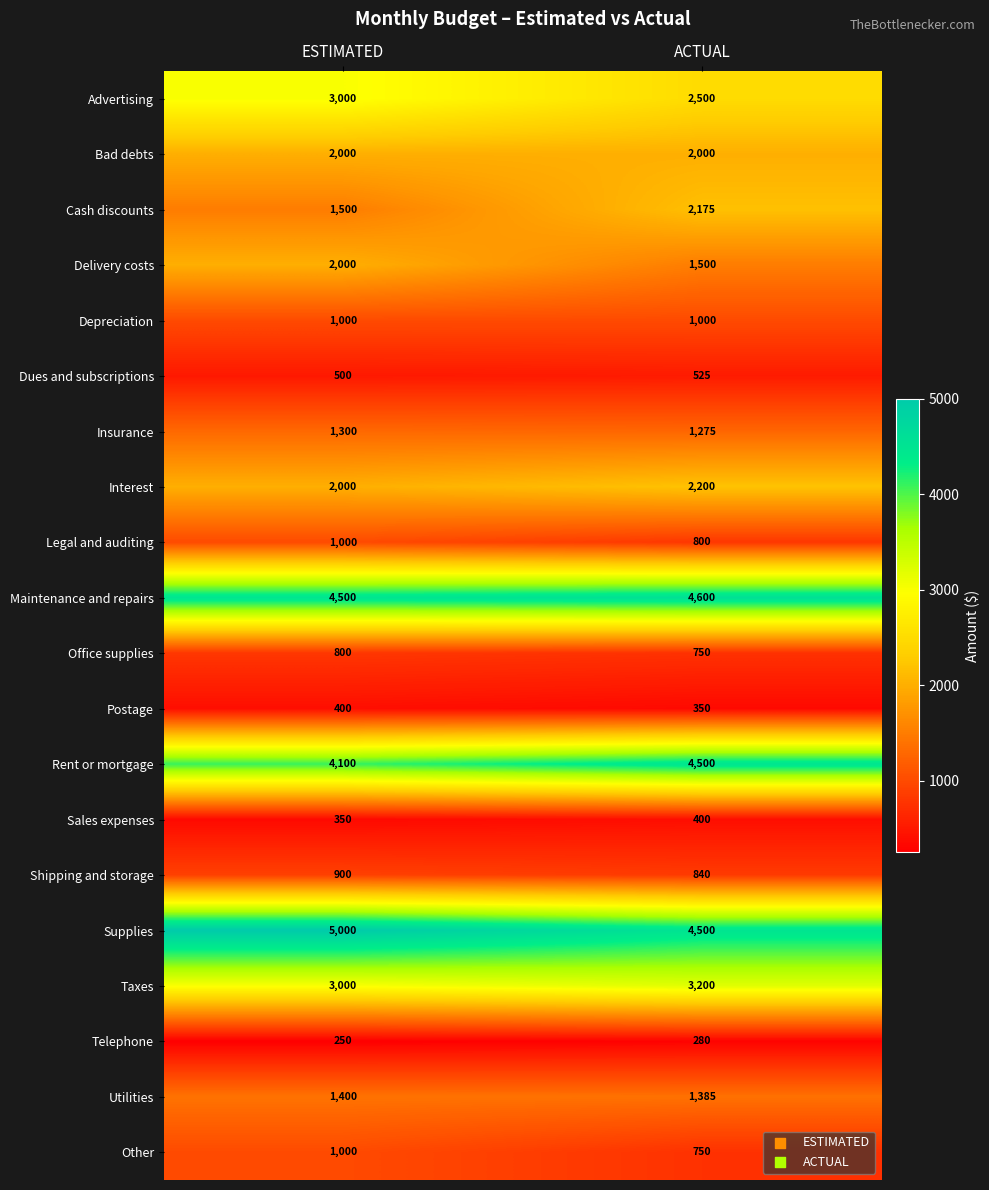

How many distinct data groups are displayed?

20